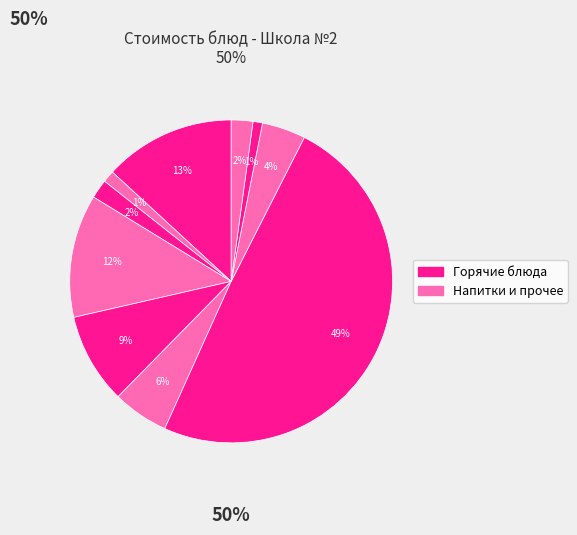

Count the number of slices in the pie.

10